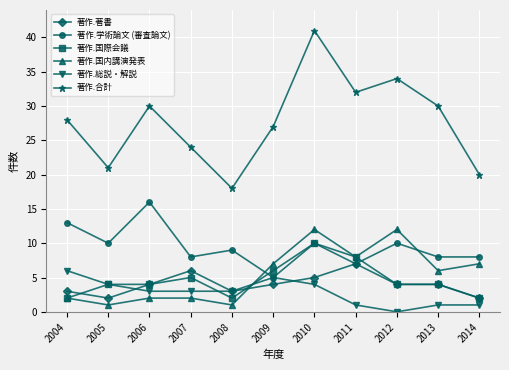

Count the number of categories in the chart.

11